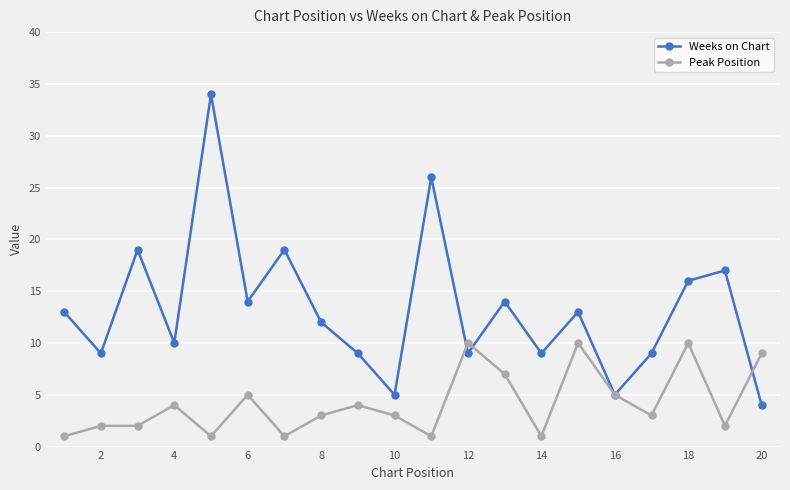

Rank the series by their maximum value, from lowest to highest.

Peak Position, Weeks on Chart